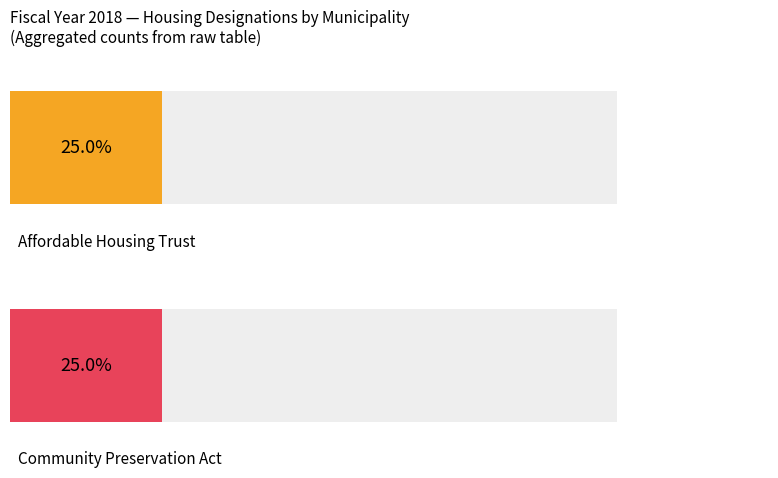

Are the bars horizontal?

Yes